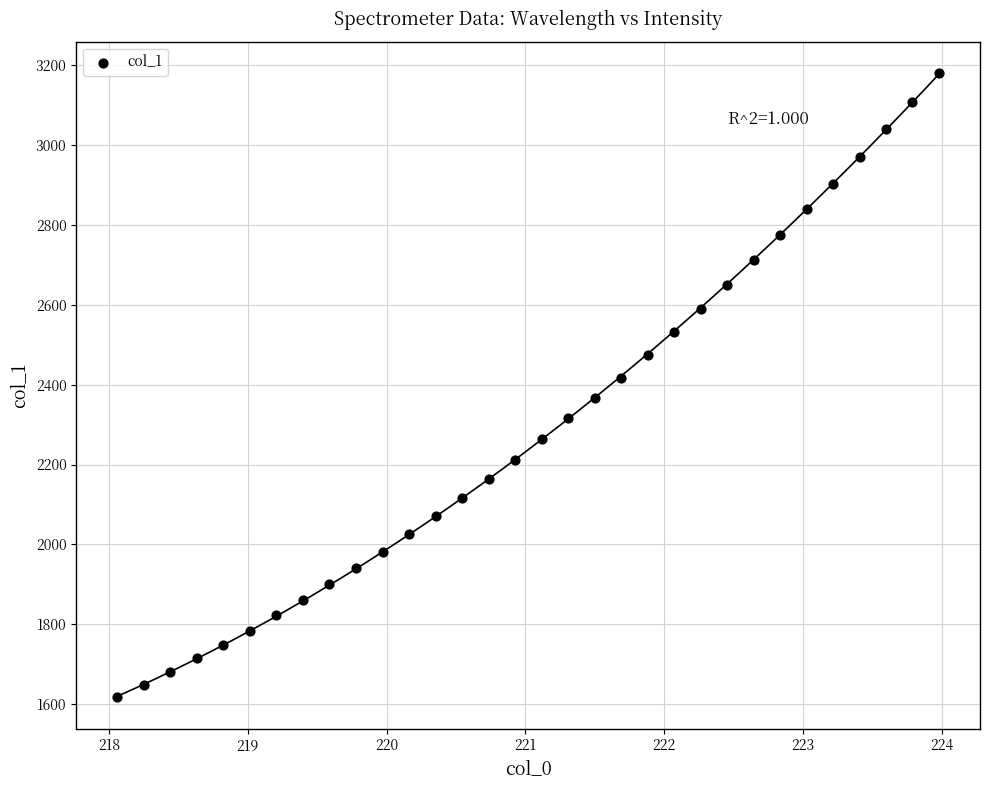

What is the range of Y values (max minus min)?

1562.1